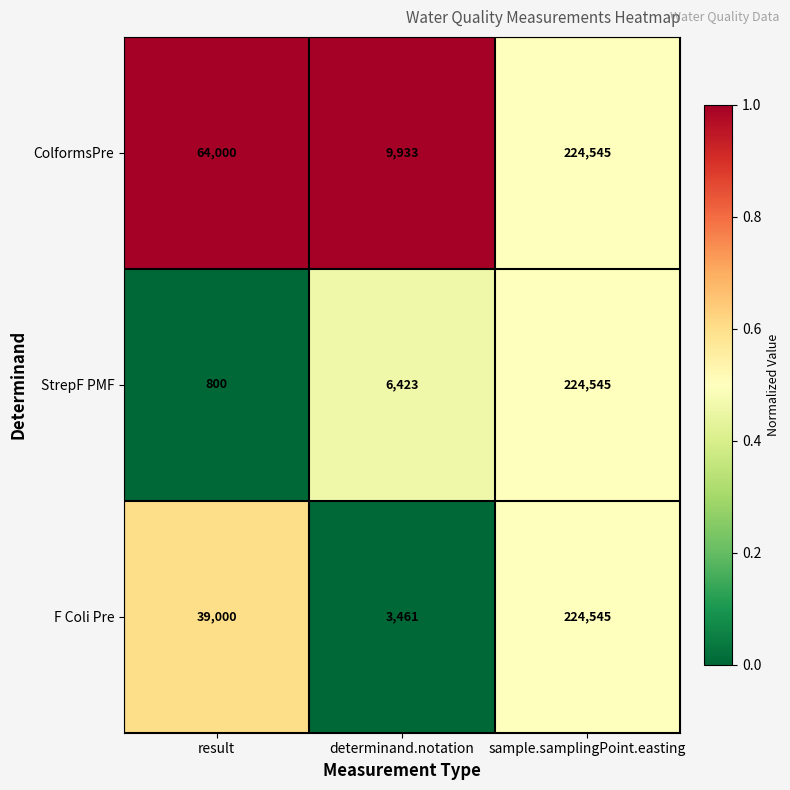

The StrepF PMF series shows 134938 at sample.samplingPoint.easting. True or false?

False